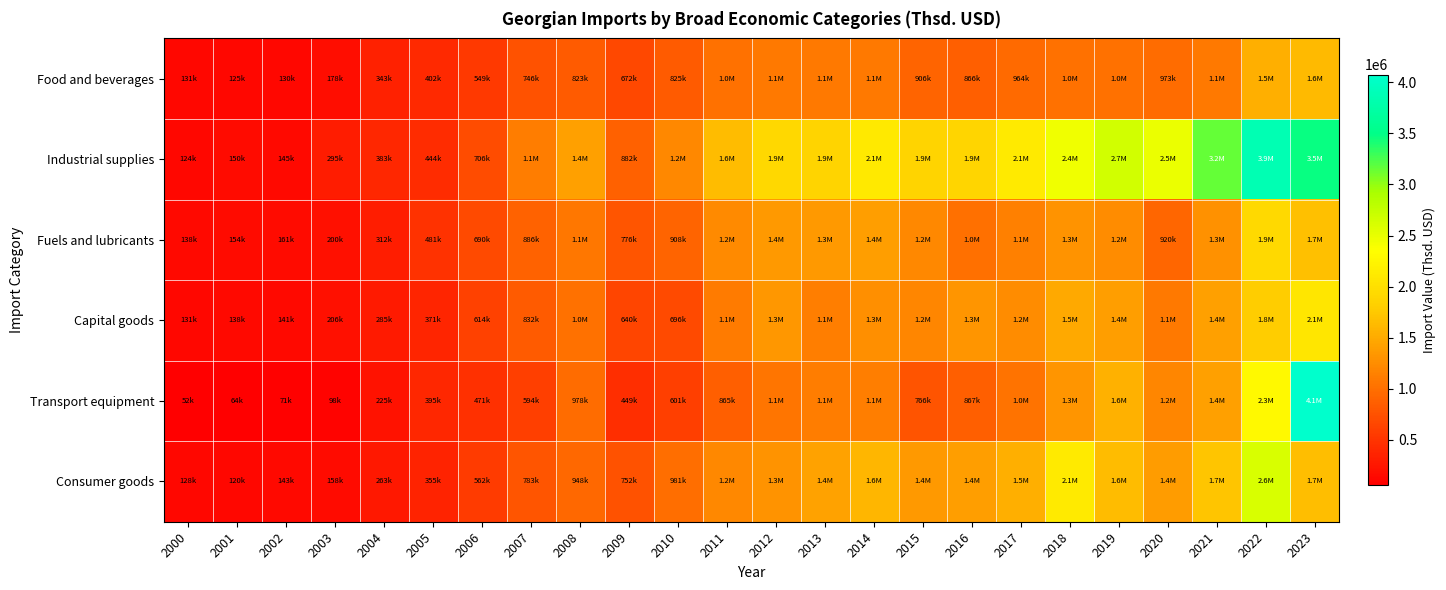

How many categories are shown in the chart?

24